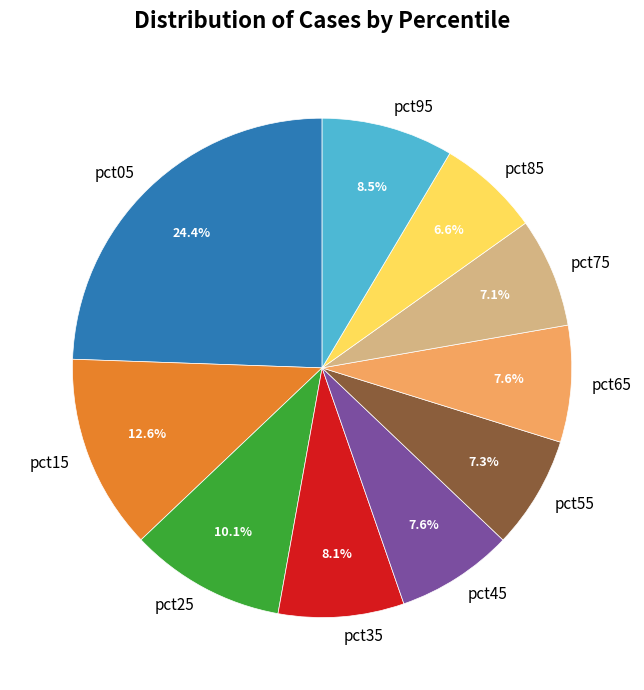

Between pct65 and pct95, which is larger?

pct95